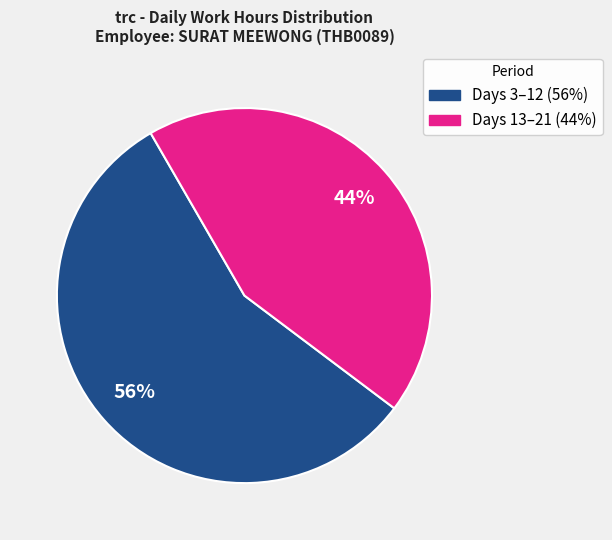

How many slices are in this pie chart?

2